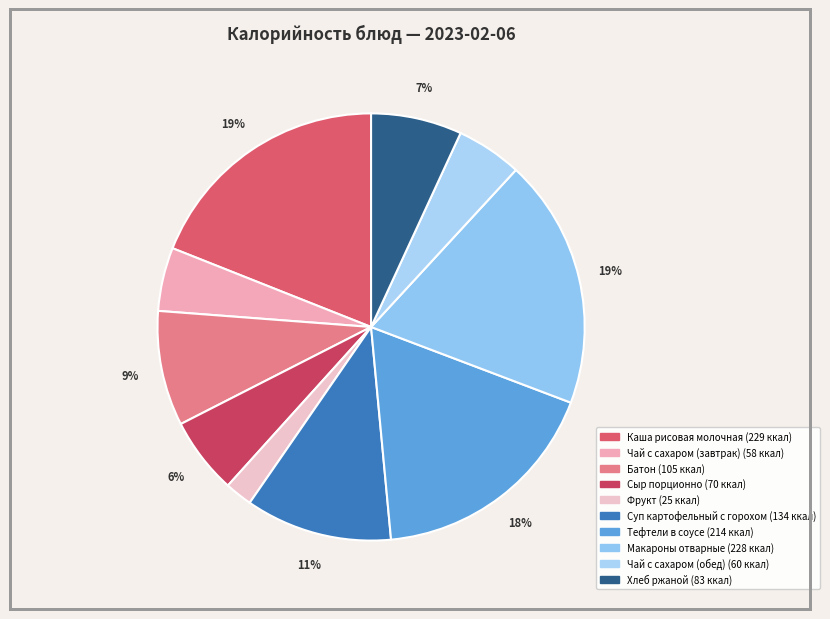

Count the number of slices in the pie.

10